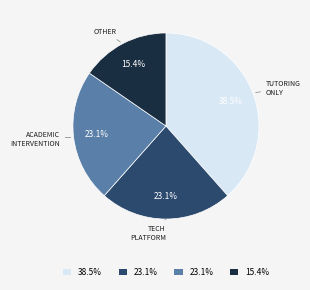

Is there a majority slice in this chart?

No